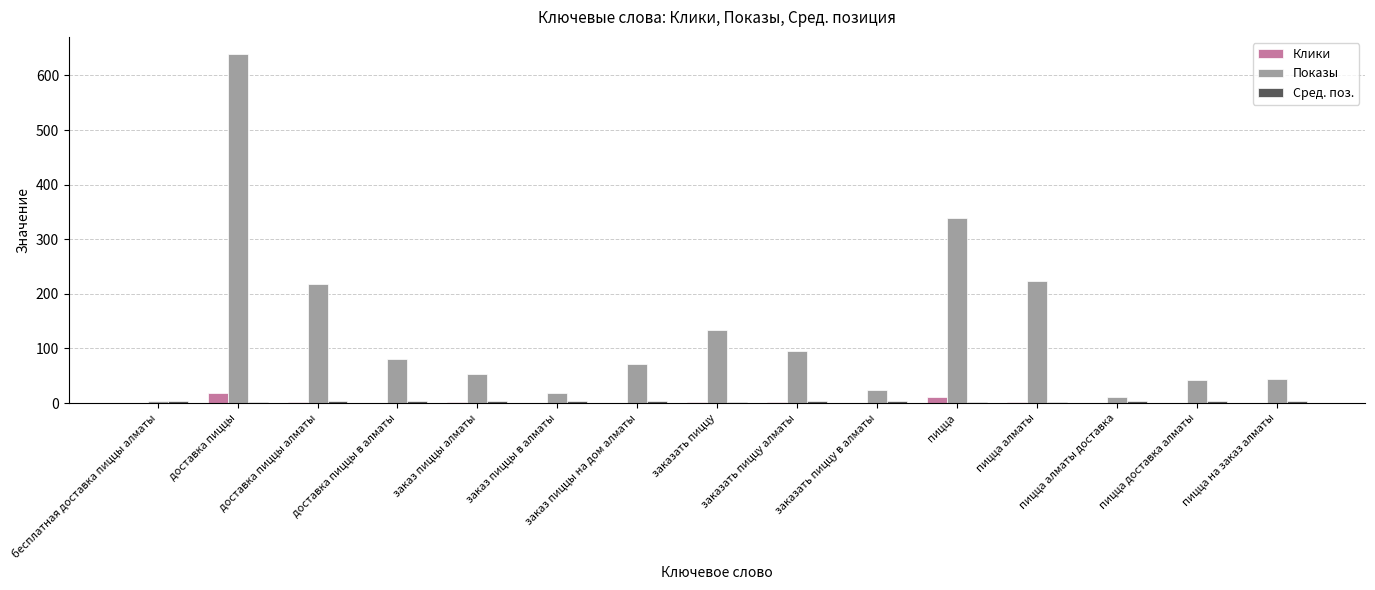

Between заказать пиццу алматы and пицца, which series saw the biggest shift?

Показы